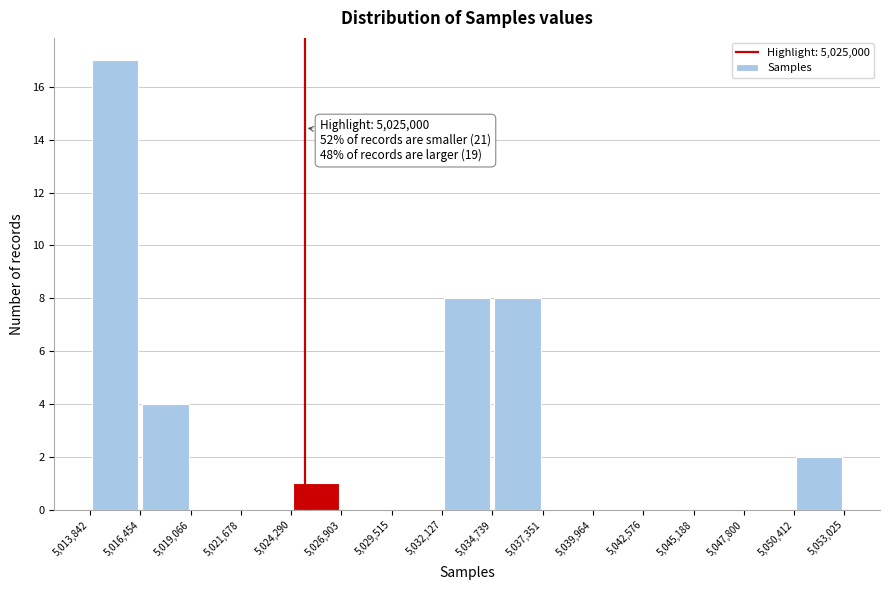

Over which range of the x-axis is the bar tallest?

5,013,842 to 5,016,454